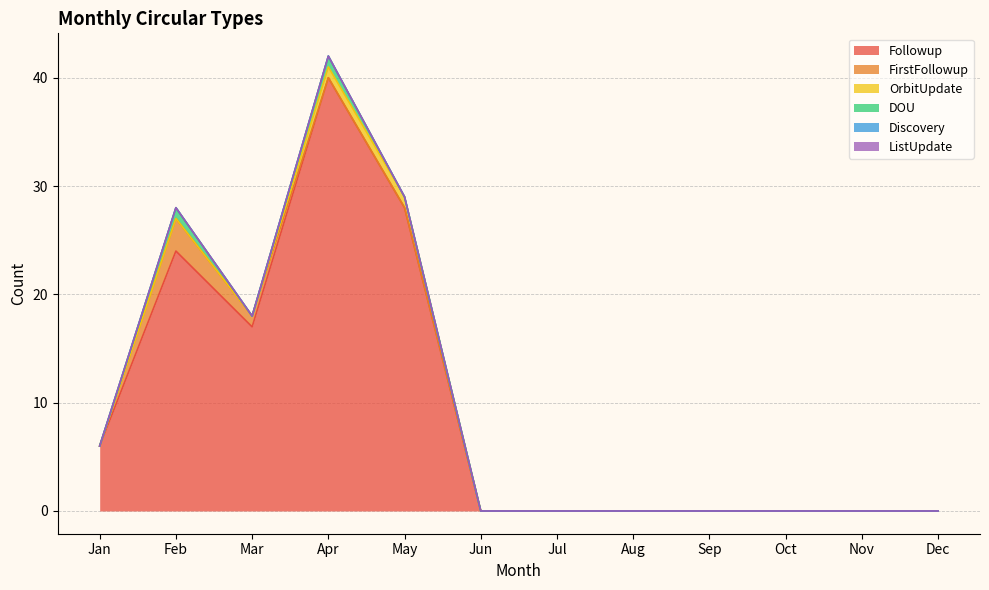

How many values in the OrbitUpdate series exceed 0?

2